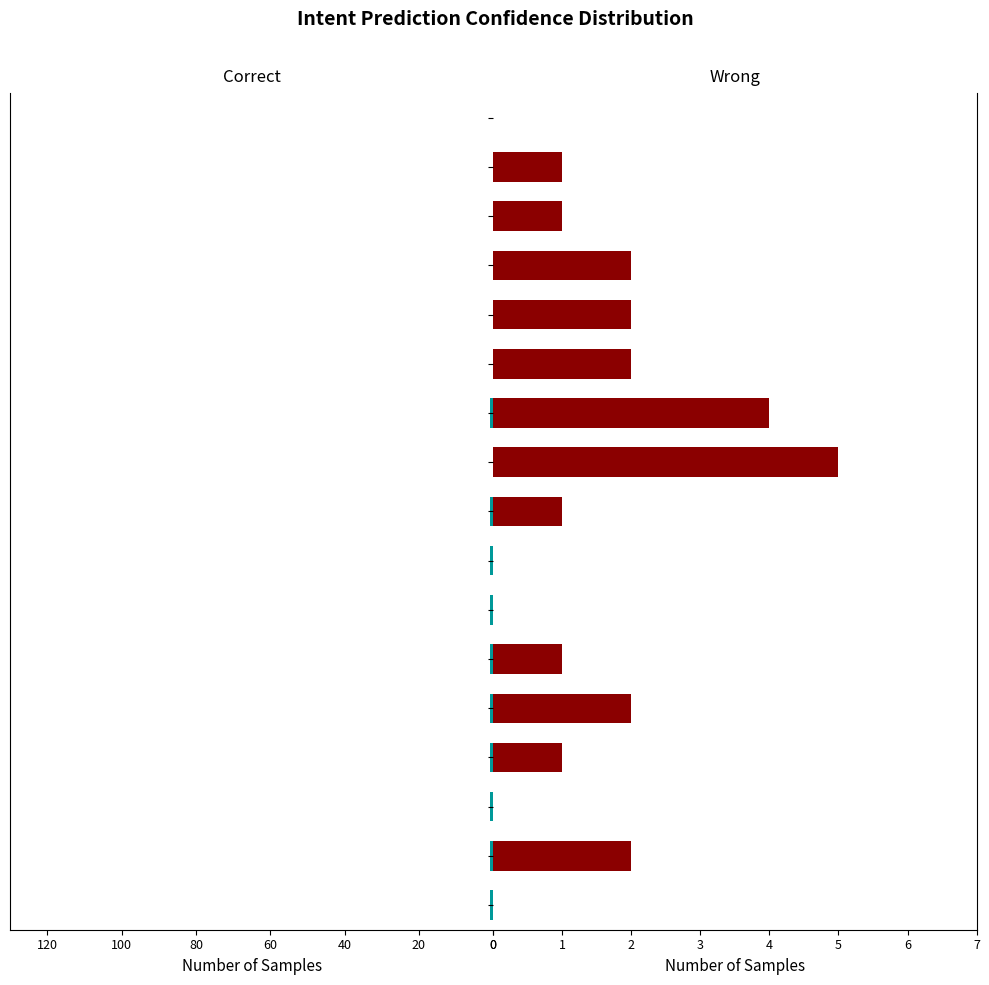

How many series are shown in this chart?

2